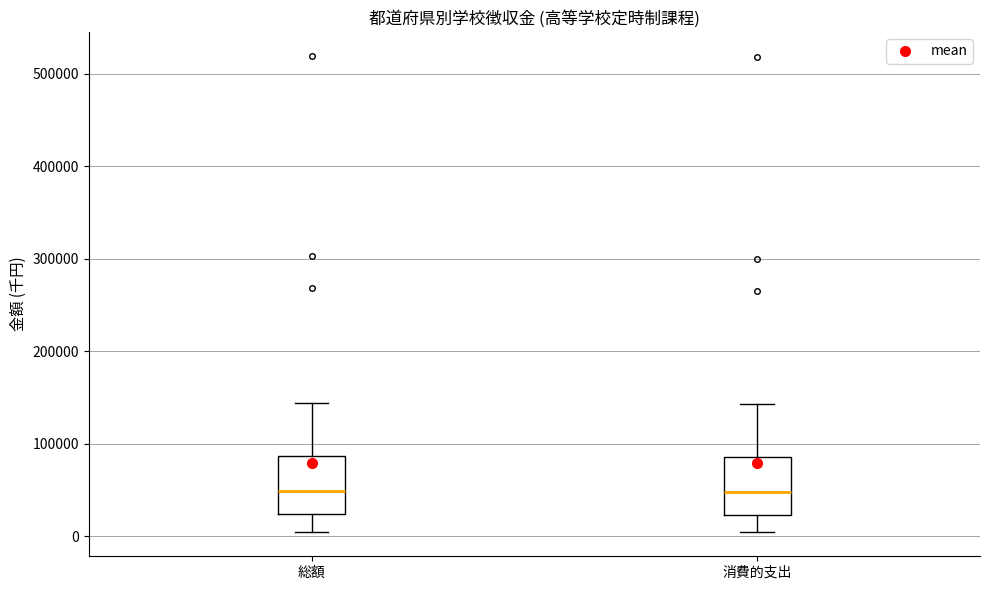

Where does the upper whisker of the box for 総額 end on the y-axis? The values are not printed on the chart, so give them approximately, as read against the axis.

140000